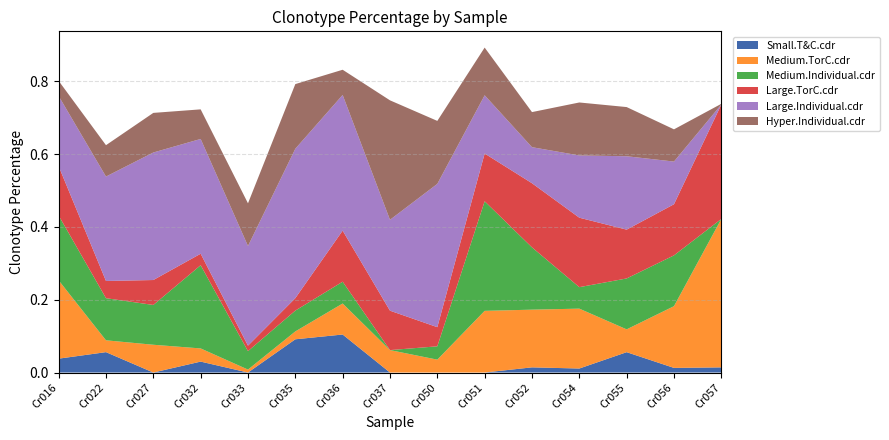

Reading left to right, list all the values displayed in this chart.

Small.T&C.cdr: Cr016=0.0	Cr022=0.1	Cr027=0.0	Cr032=0.0	Cr033=0.0	Cr035=0.1	Cr036=0.1	Cr037=0.0	Cr050=0.0	Cr051=0.0	Cr052=0.0	Cr054=0.0	Cr055=0.1	Cr056=0.0	Cr057=0.0
Medium.TorC.cdr: Cr016=0.2	Cr022=0.0	Cr027=0.1	Cr032=0.0	Cr033=0.0	Cr035=0.0	Cr036=0.1	Cr037=0.1	Cr050=0.0	Cr051=0.2	Cr052=0.2	Cr054=0.2	Cr055=0.1	Cr056=0.2	Cr057=0.4
Medium.Individual.cdr: Cr016=0.2	Cr022=0.1	Cr027=0.1	Cr032=0.2	Cr033=0.1	Cr035=0.1	Cr036=0.1	Cr037=0.0	Cr050=0.0	Cr051=0.3	Cr052=0.2	Cr054=0.1	Cr055=0.1	Cr056=0.1	Cr057=0.0
Large.TorC.cdr: Cr016=0.1	Cr022=0.0	Cr027=0.1	Cr032=0.0	Cr033=0.0	Cr035=0.0	Cr036=0.1	Cr037=0.1	Cr050=0.1	Cr051=0.1	Cr052=0.2	Cr054=0.2	Cr055=0.1	Cr056=0.1	Cr057=0.3
Large.Individual.cdr: Cr016=0.2	Cr022=0.3	Cr027=0.4	Cr032=0.3	Cr033=0.3	Cr035=0.4	Cr036=0.4	Cr037=0.2	Cr050=0.4	Cr051=0.2	Cr052=0.1	Cr054=0.2	Cr055=0.2	Cr056=0.1	Cr057=0.0
Hyper.Individual.cdr: Cr016=0.0	Cr022=0.1	Cr027=0.1	Cr032=0.1	Cr033=0.1	Cr035=0.2	Cr036=0.1	Cr037=0.3	Cr050=0.2	Cr051=0.1	Cr052=0.1	Cr054=0.1	Cr055=0.1	Cr056=0.1	Cr057=0.0